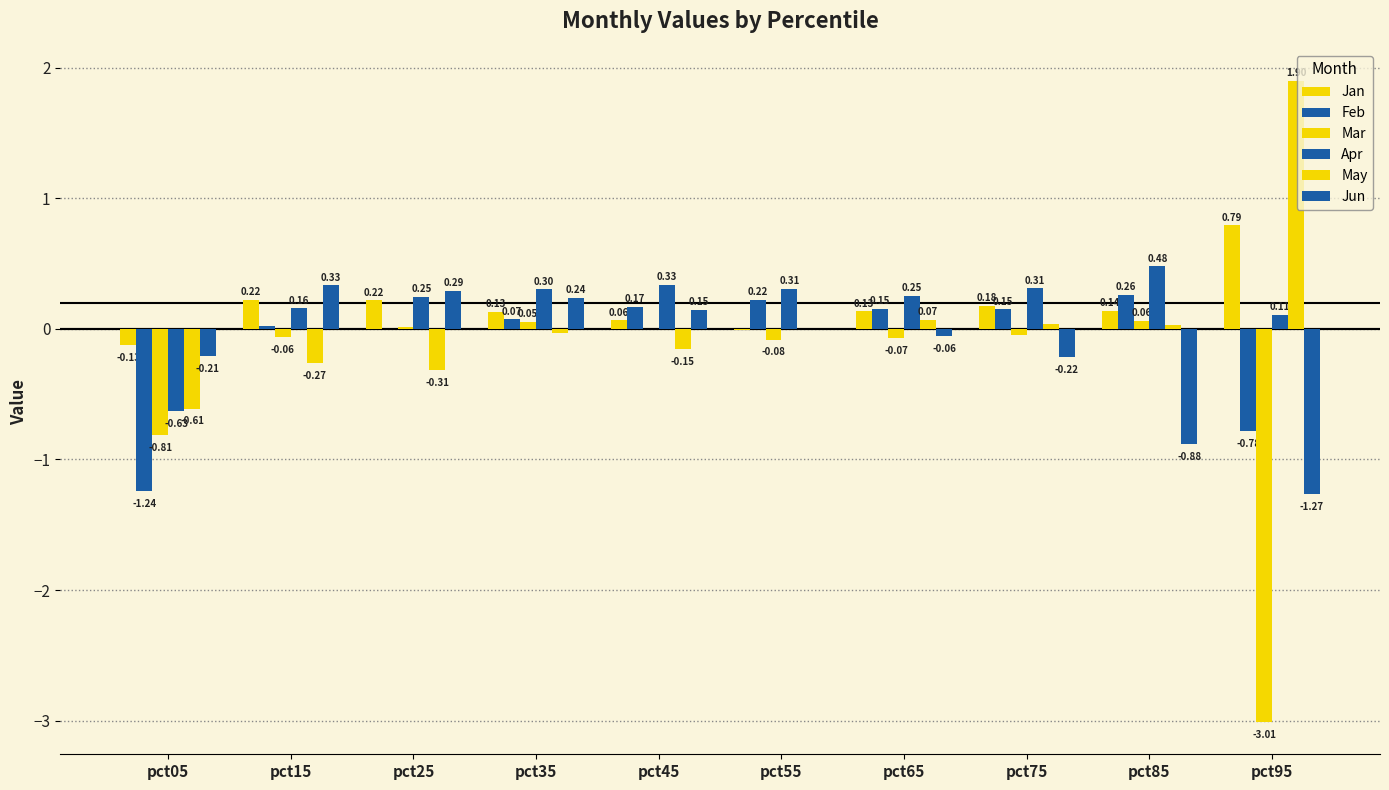

Rank the categories by Mar value from lowest to highest.

pct95, pct05, pct55, pct65, pct15, pct75, pct45, pct25, pct35, pct85